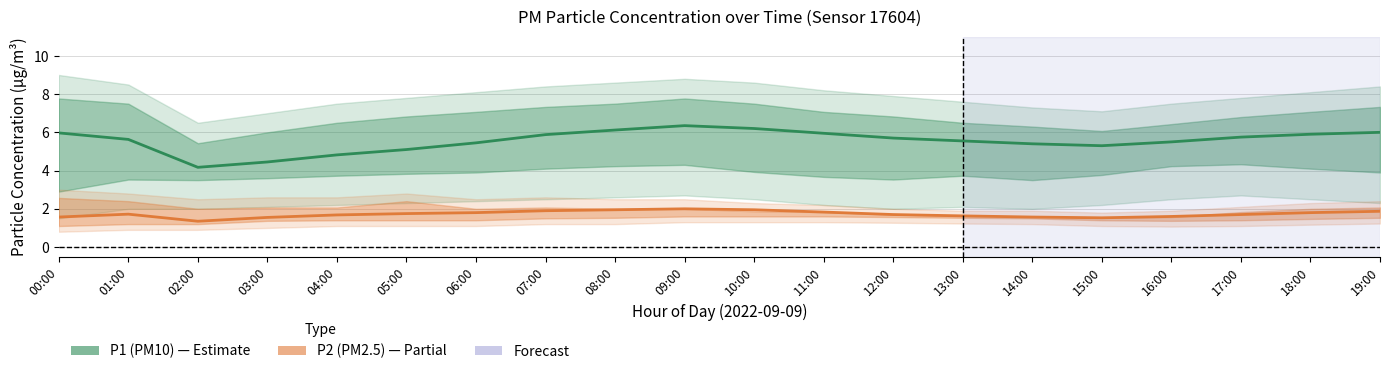

Reading left to right, extract all data points from this chart.

P1 (PM10): 6.0	5.6	4.2	4.5	4.8	5.1	5.5	5.9	6.1	6.3	6.2	6.0	5.7	5.5	5.4	5.3	5.5	5.8	5.9	6.0
P2 (PM2.5): 1.6	1.7	1.4	1.6	1.7	1.8	1.8	1.9	1.9	2.0	1.9	1.8	1.7	1.6	1.6	1.5	1.6	1.7	1.8	1.9